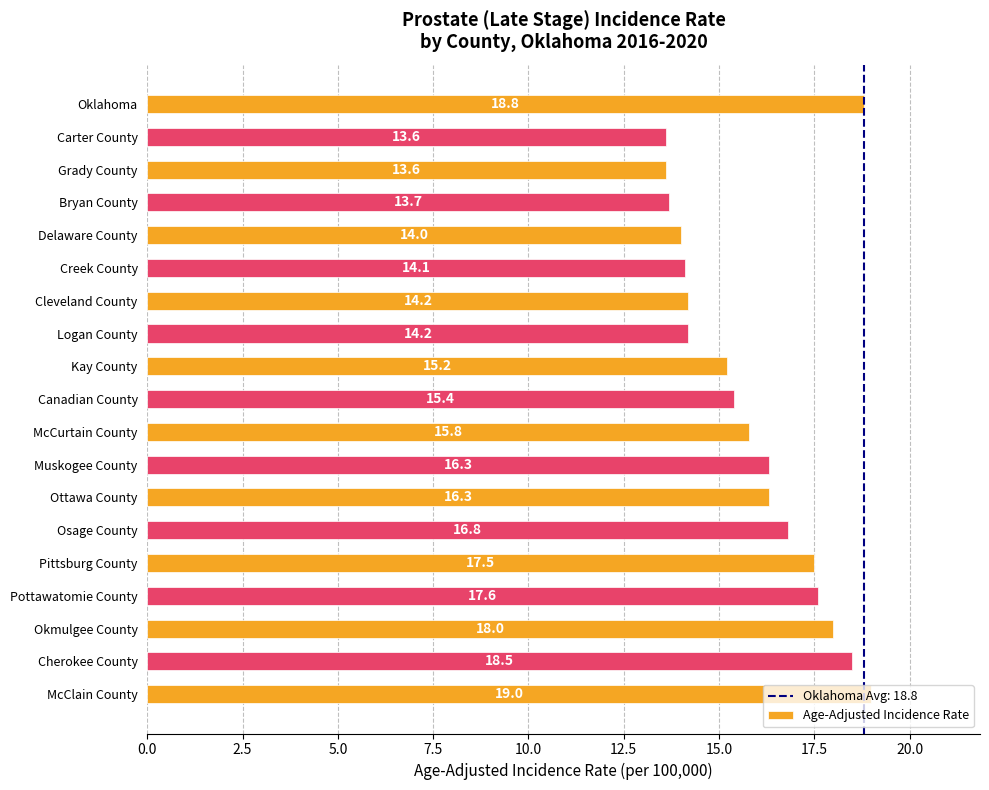

What position from the bottom is Cherokee County?

2